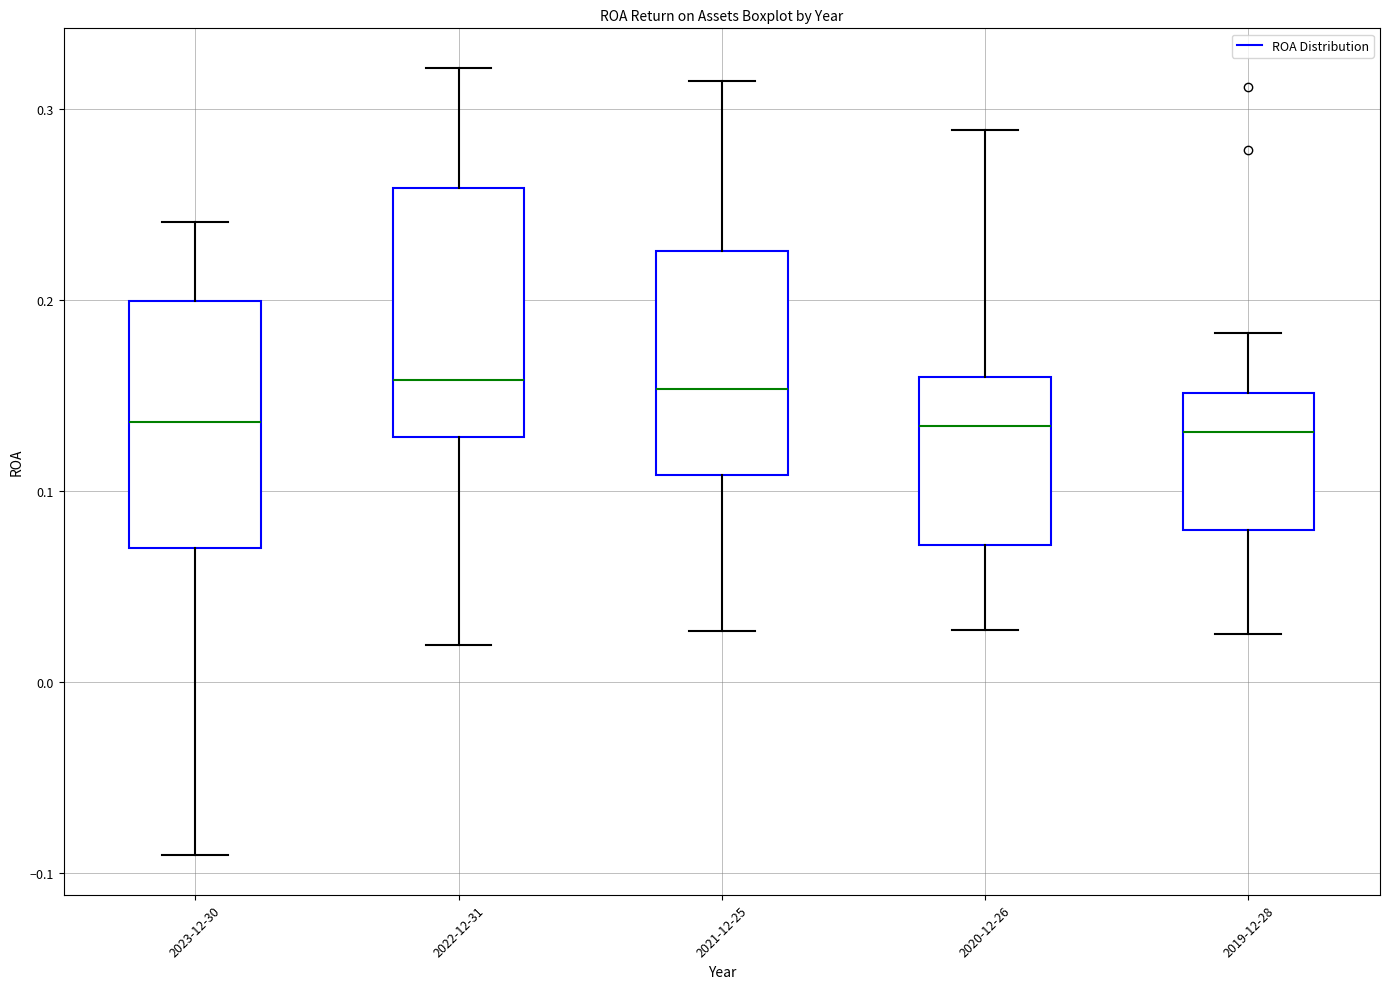

Where is the upper edge of the box for 2019-12-28 on the y-axis? The values are not printed on the chart, so give them approximately, as read against the axis.

0.15